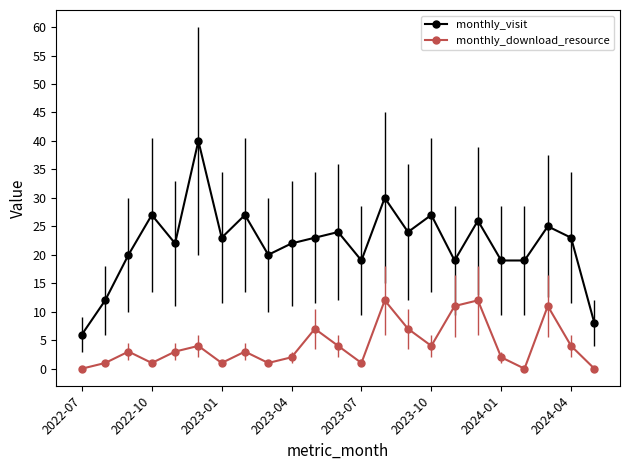

What is the highest value of the monthly_download_resource series?

12